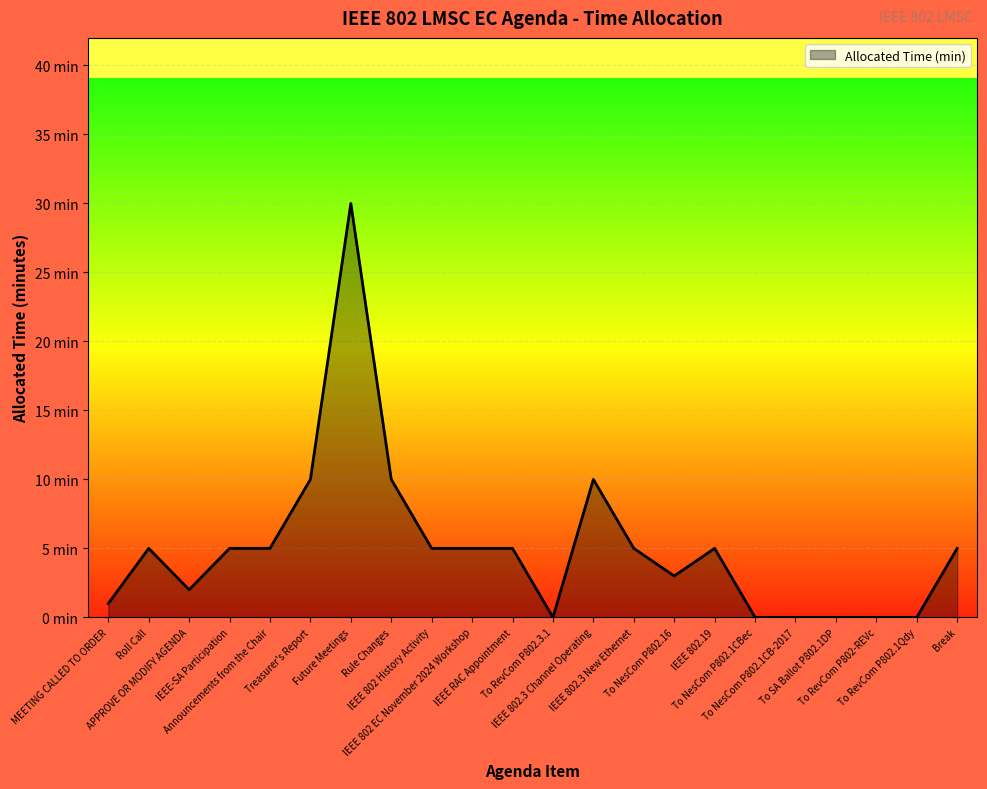

At which category does the chart reach its peak across all series?

Future Meetings